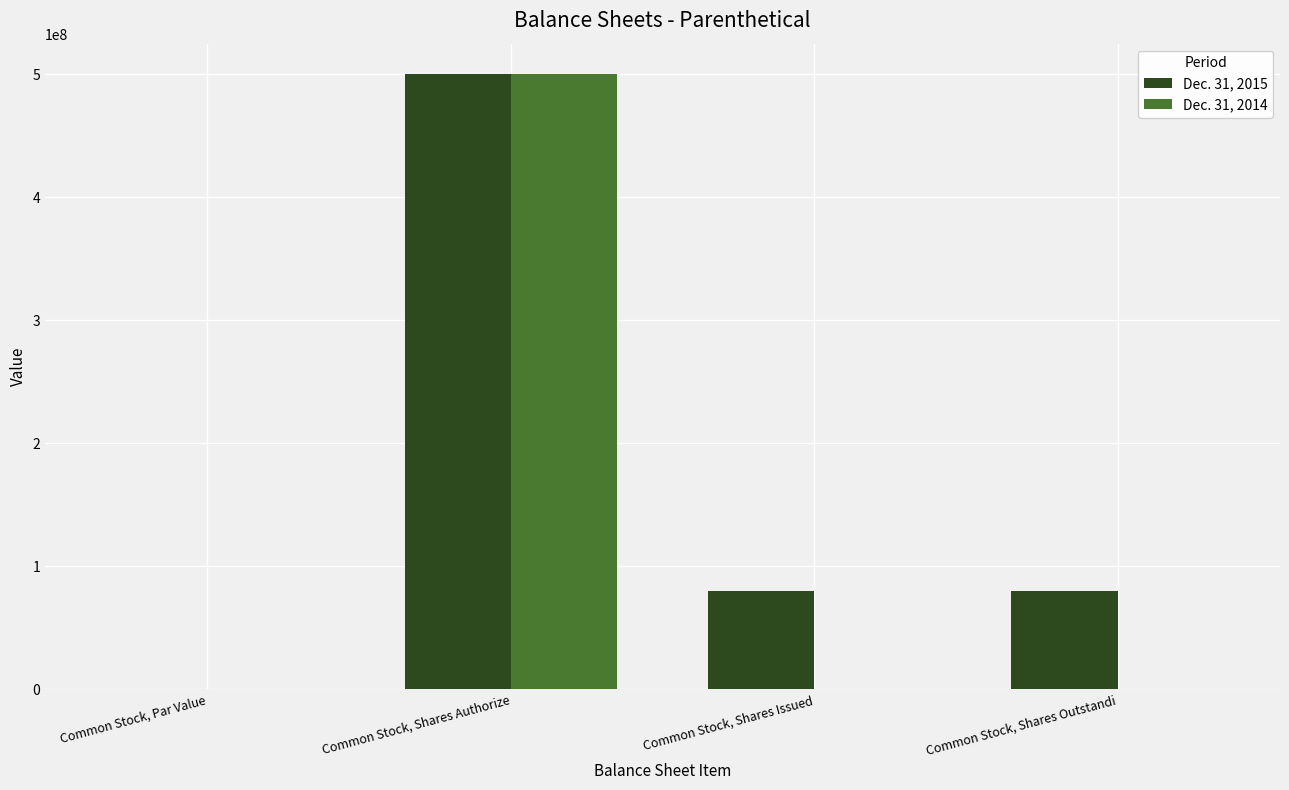

True or false: Dec. 31, 2014 has a value of 897304319.0 at Common Stock, Shares Authorize.

False